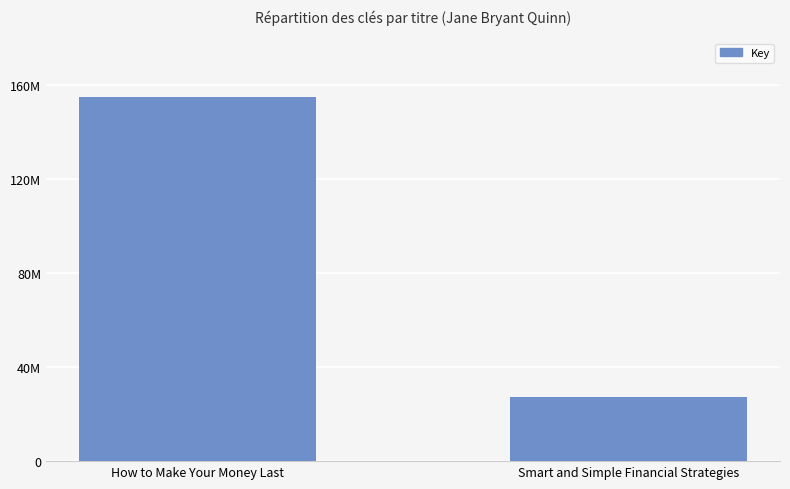

Is it true that the value at How to Make Your Money Last is 262951387?

False